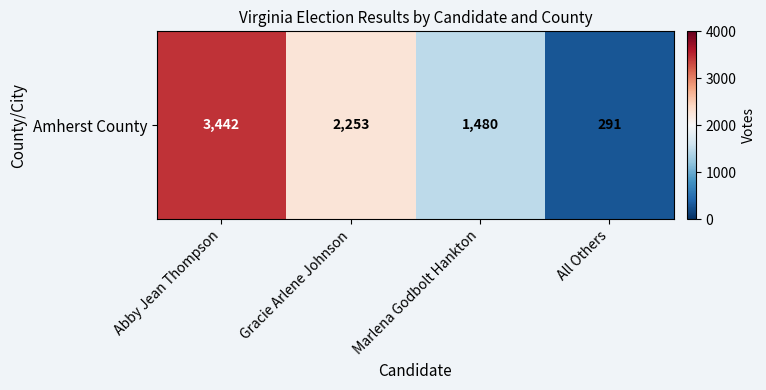

What is the ratio of the value at Abby Jean Thompson to the value at Marlena Godbolt Hankton?

2.3